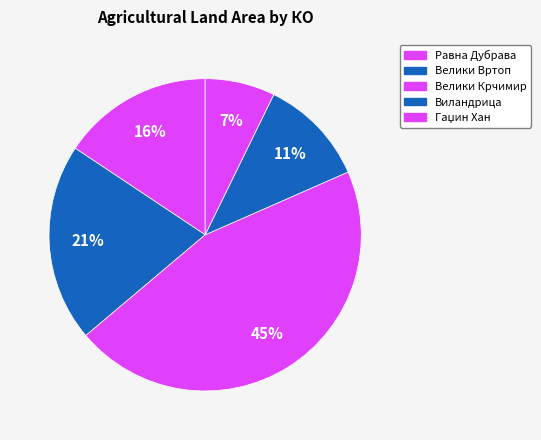

Which category has the biggest portion of the pie?

Велики Крчимир